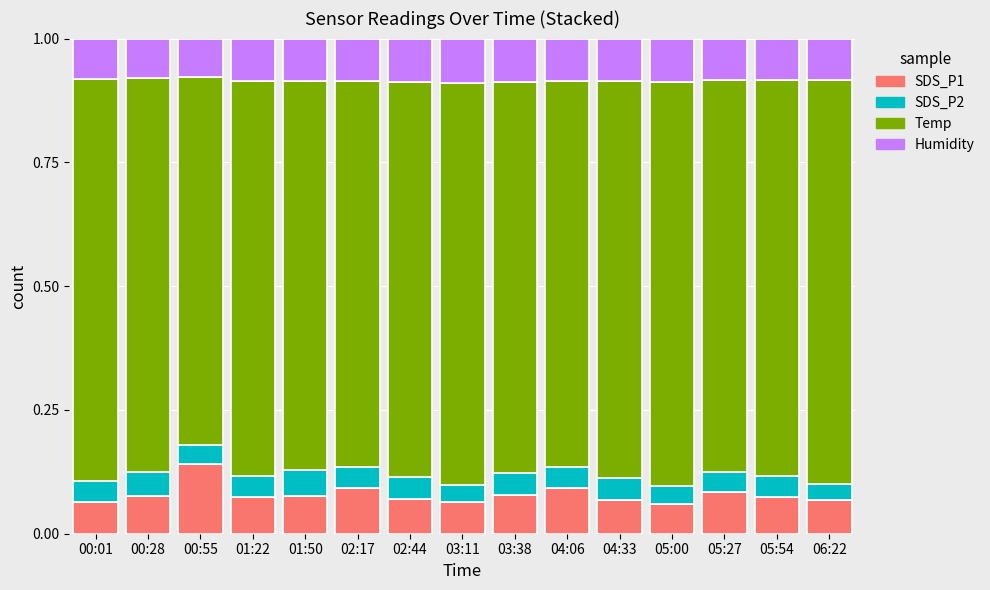

What are all the series names shown in the legend?

SDS_P1, SDS_P2, Temp, Humidity